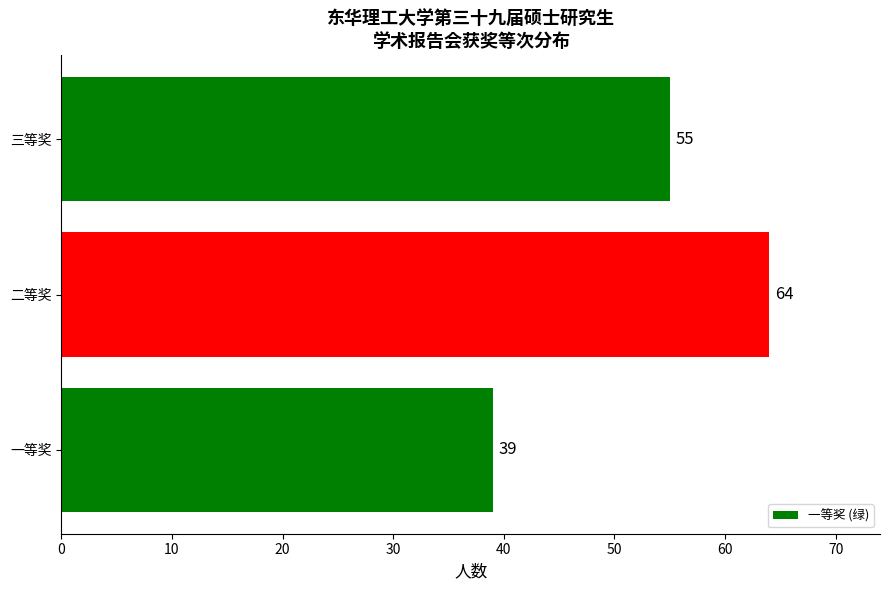

Reading bottom to top, transcribe all the data shown in this chart.

一等奖=39	二等奖=64	三等奖=55